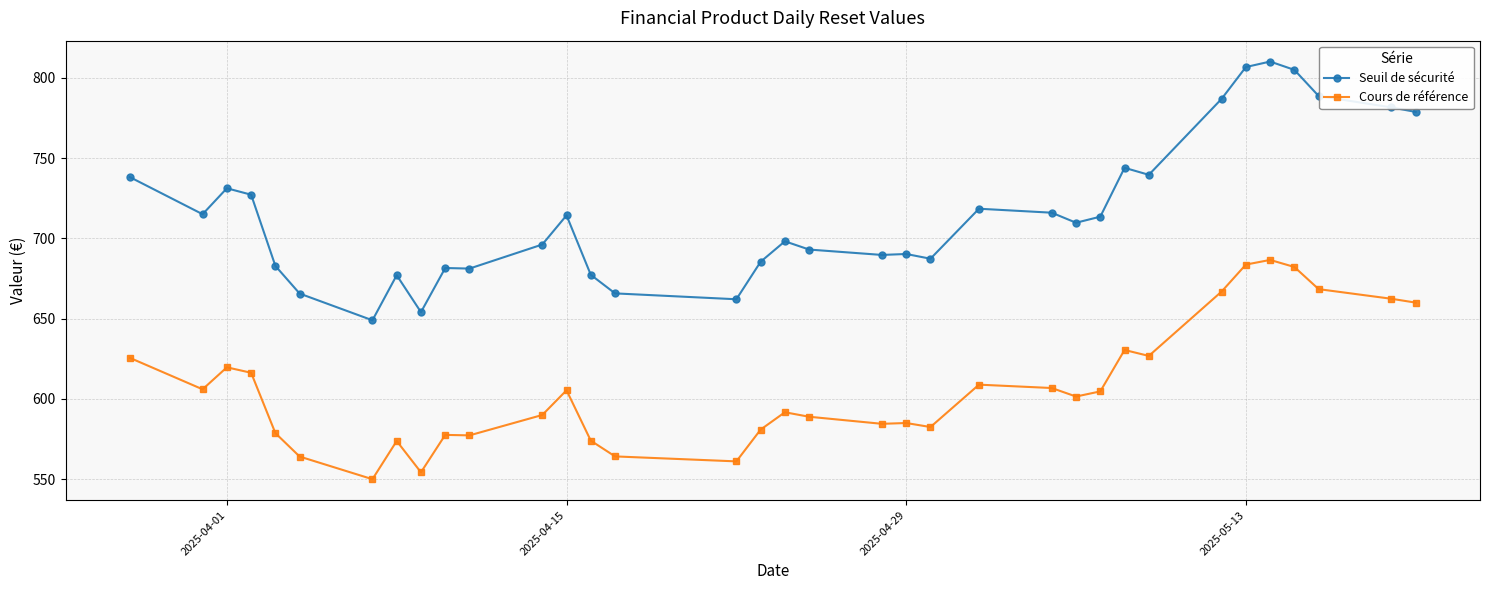

How many data points in Cours de référence are less than 601?

17